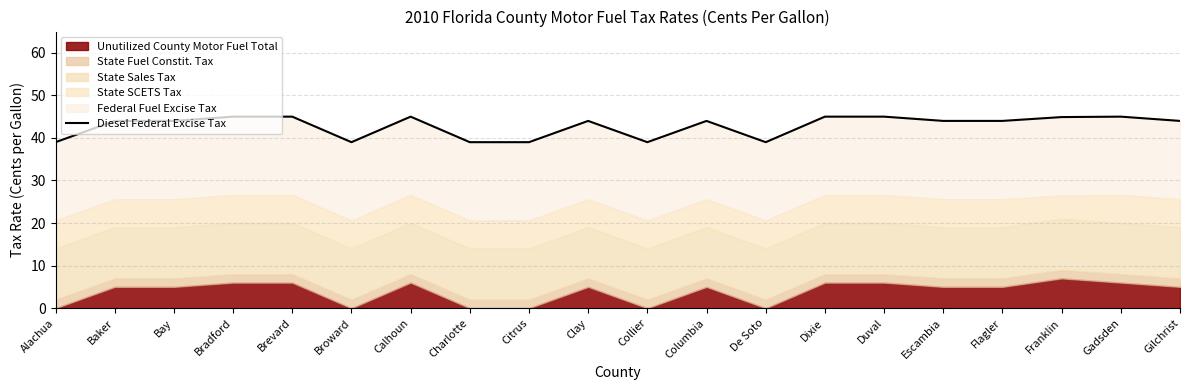

How many points are higher than both their immediate neighbors (excluding endpoints)?

4